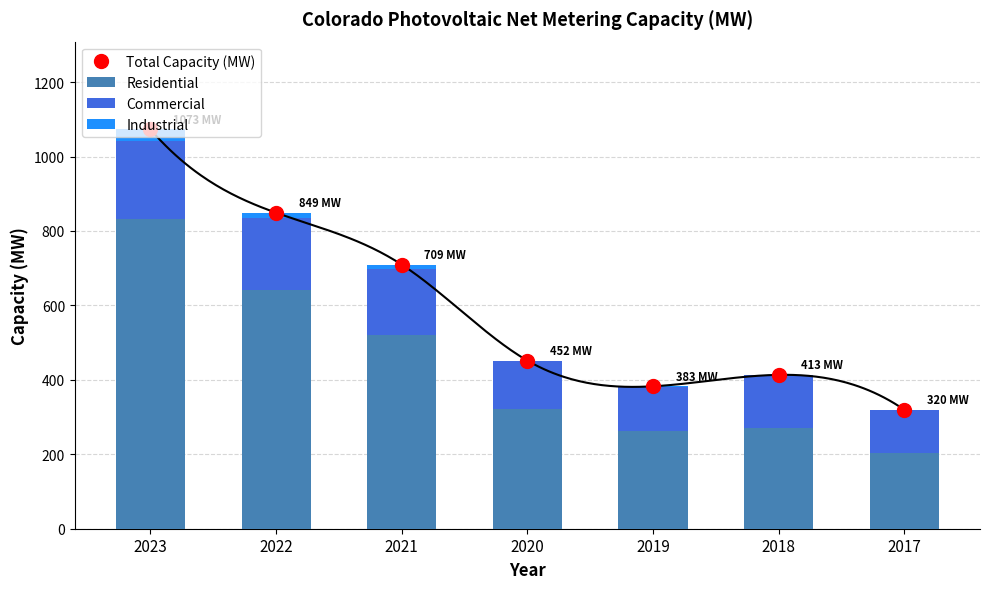

Count the number of categories in the chart.

7